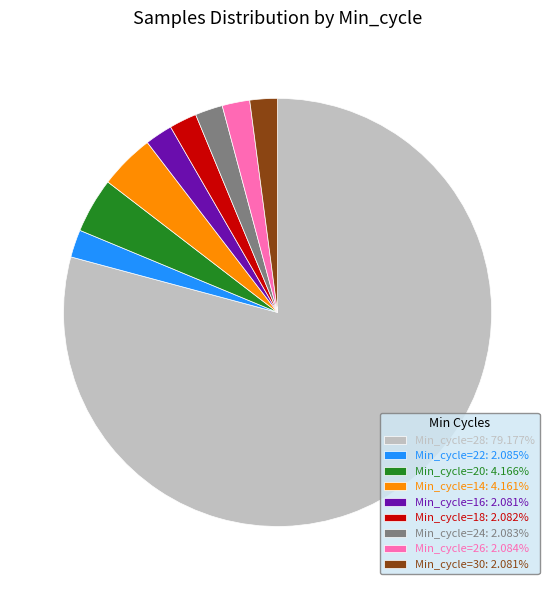

Is there a majority slice in this chart?

Yes